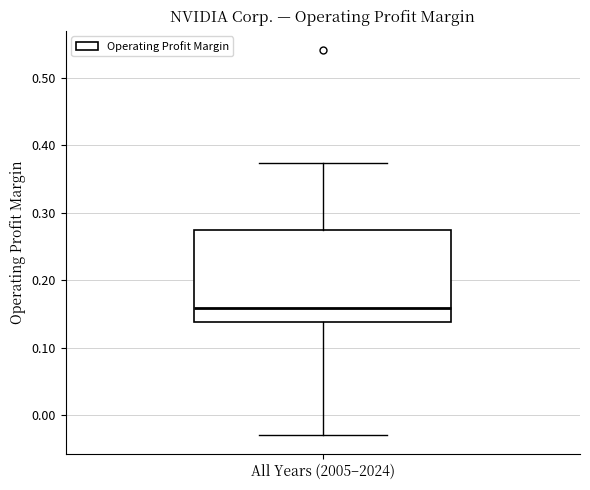

Read this box plot against the y-axis: the position of the median line, the range covered by the box, and the ends of both whiskers. The values are not printed on the chart, so give them approximately, as read against the axis.

median 0.16, box 0.14 to 0.27, whiskers -0.03 to 0.37